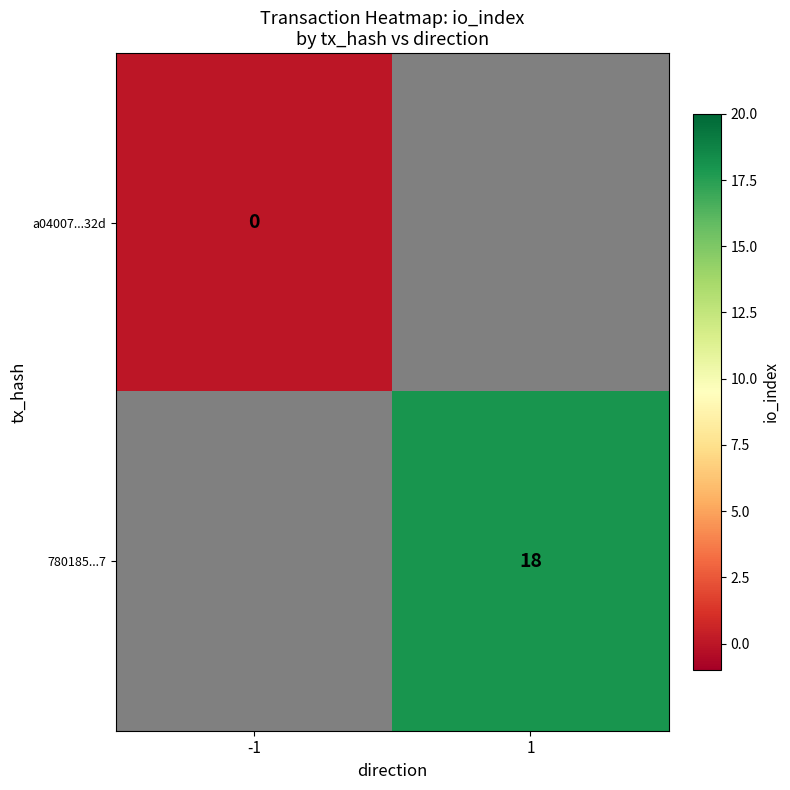

Is it true that 780185...7 equals 10 at 1?

False